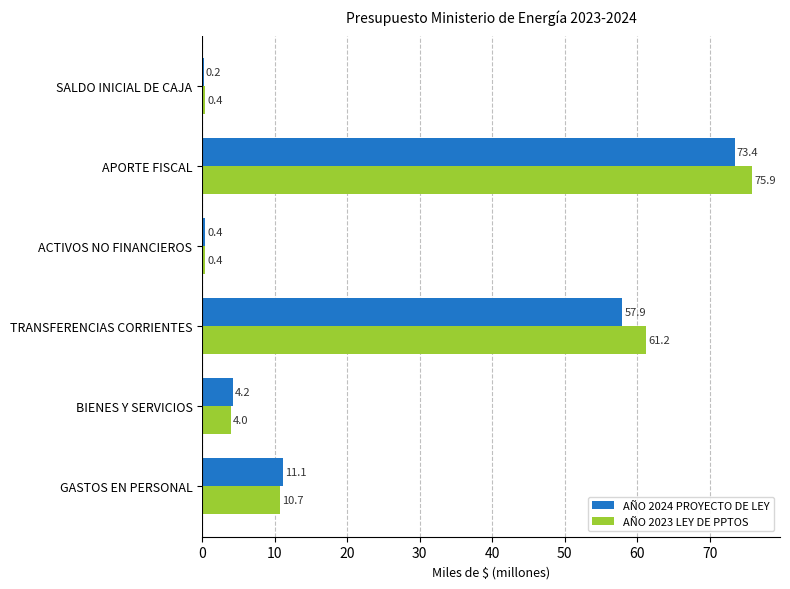

At which label does AÑO 2023 LEY DE PPTOS reach its peak?

APORTE FISCAL